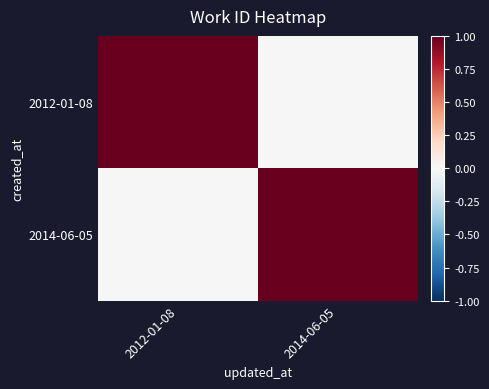

What is the total value across all series at 2014-06-05?

1